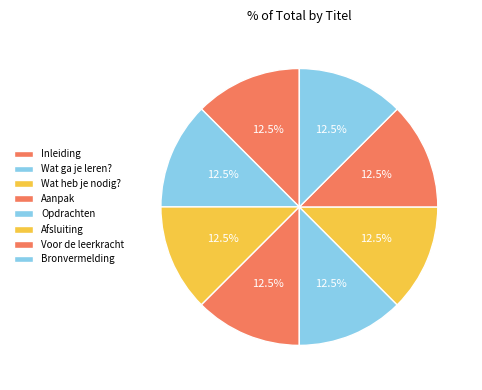

Does Inleiding account for over 50% of the chart?

No